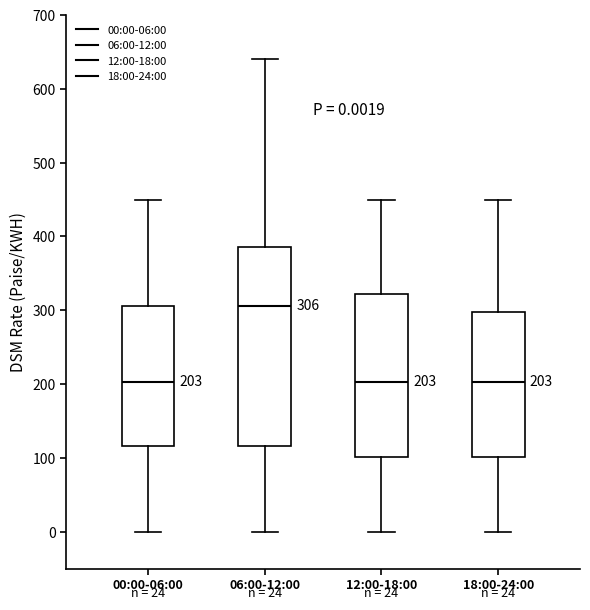

Comparing the boxes themselves (not the whiskers), which one is the tallest?

06:00-12:00